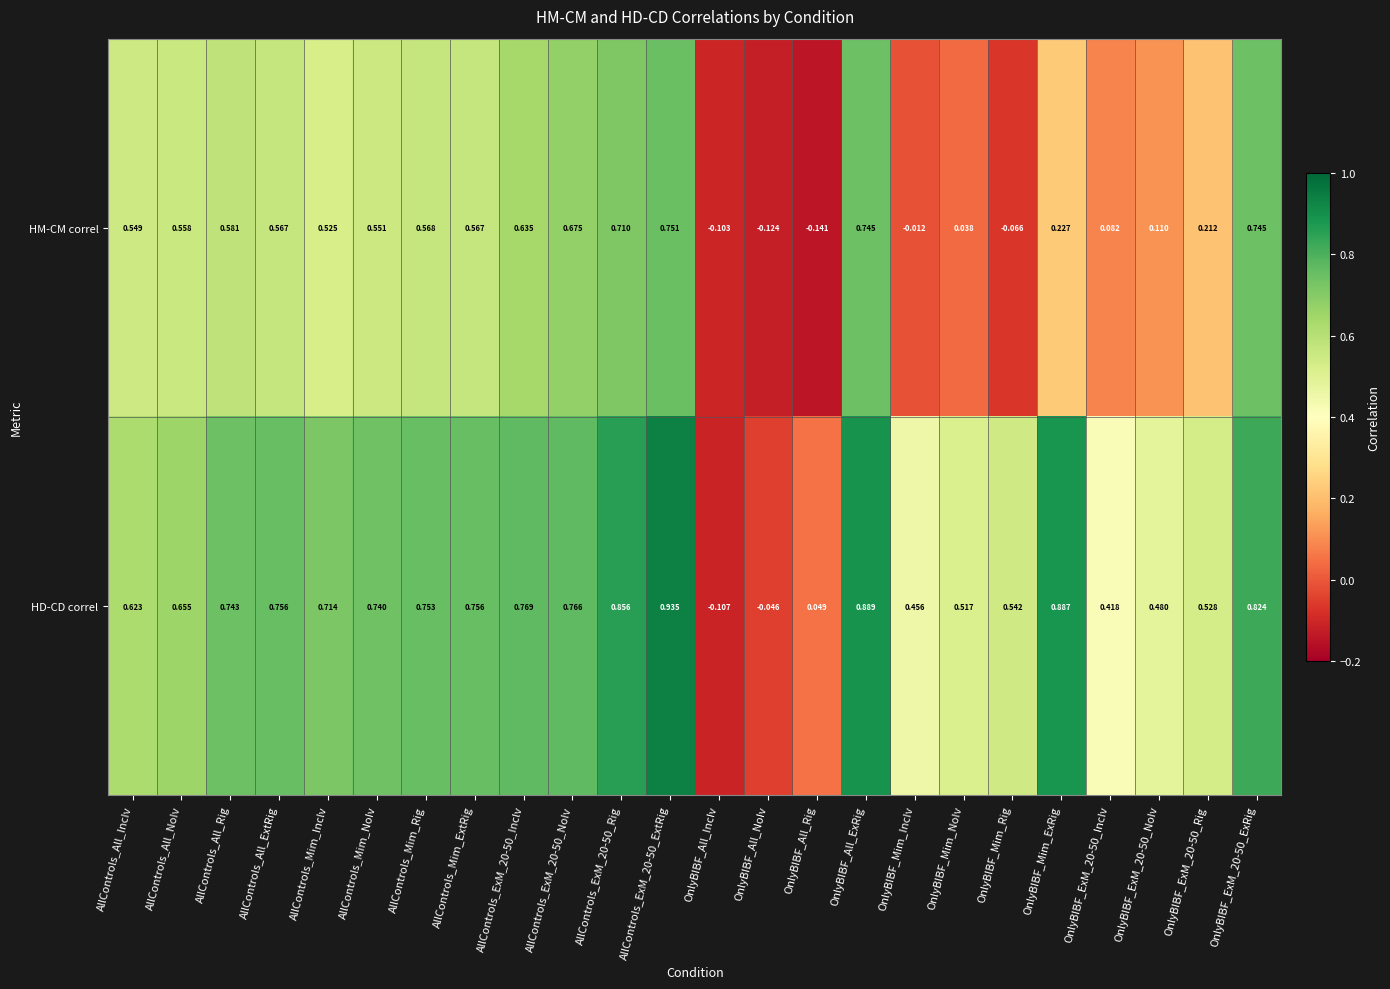

Which label corresponds to the smallest value in the chart?

OnlyBIBF_All_Rig